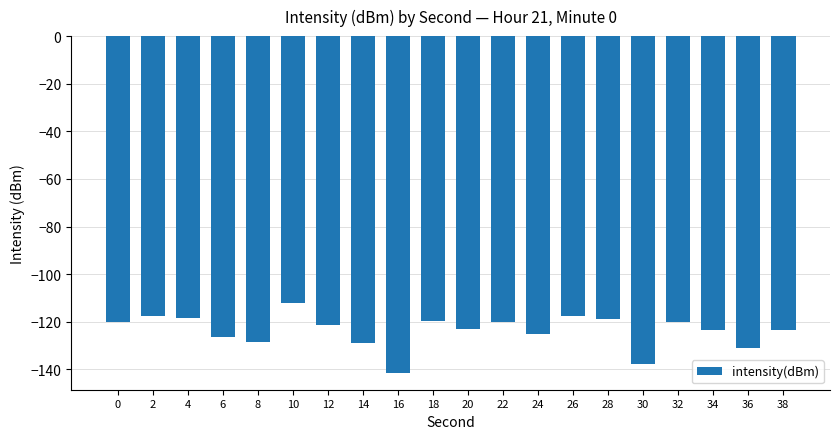

The value at 28 is -118.6. True or false?

True